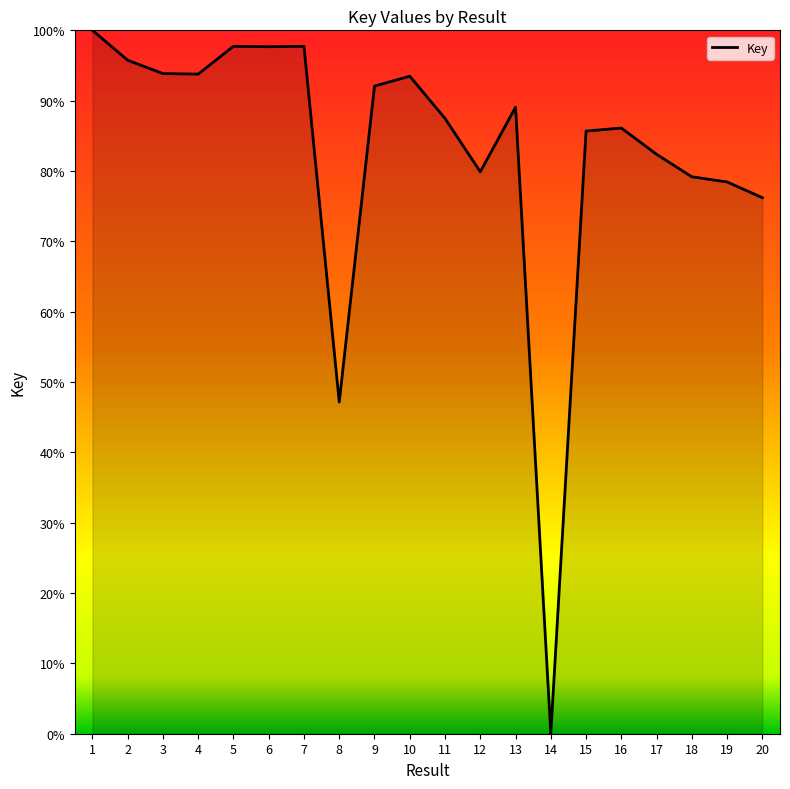

What is the difference between the maximum and minimum values?

100.0